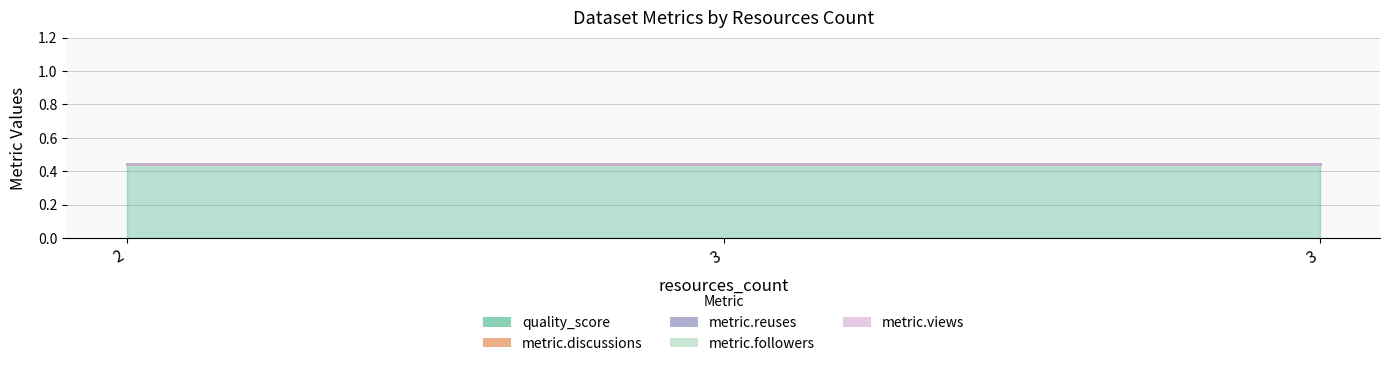

Which category has the lowest value across all series?

2